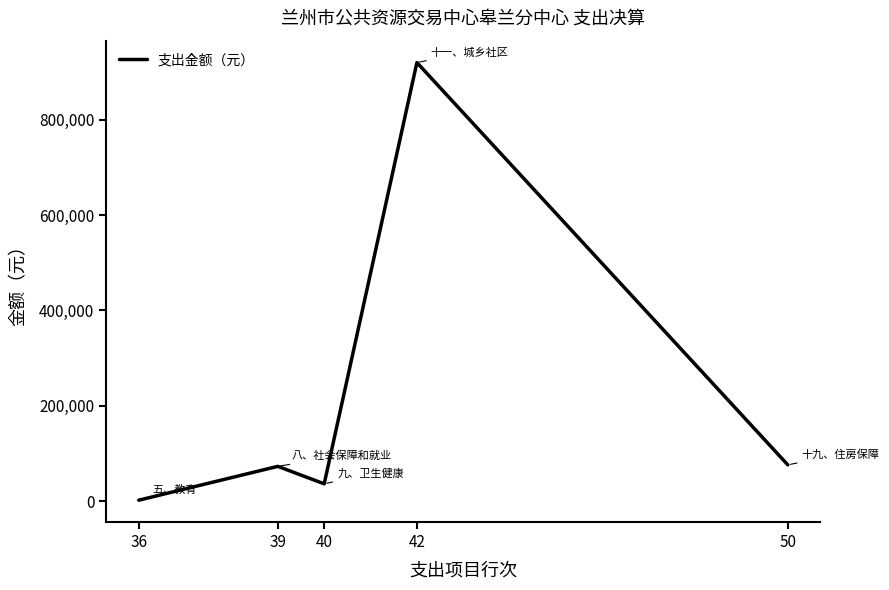

What is the difference between the values at 42 and 39?

846281.8